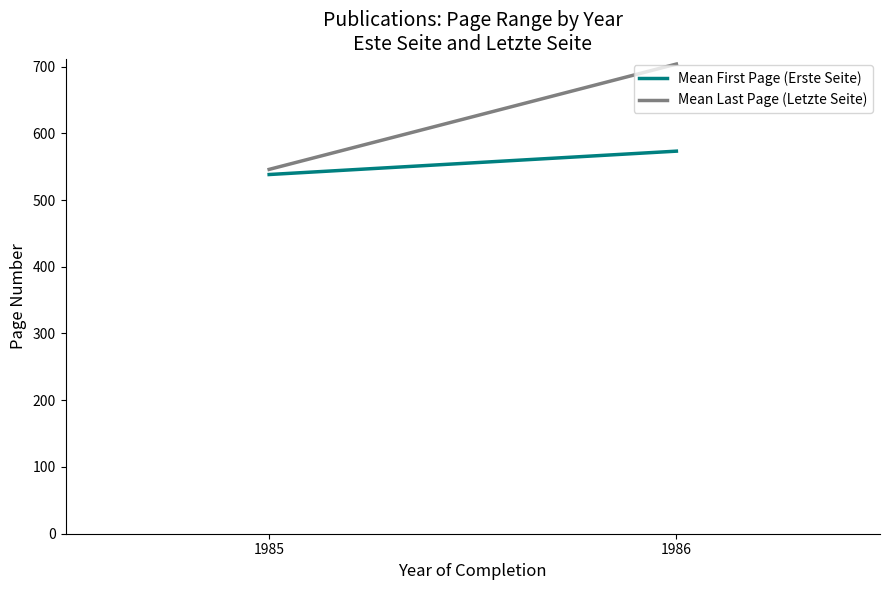

Rank the categories by Mean First Page (Erste Seite) value from lowest to highest.

1985, 1986